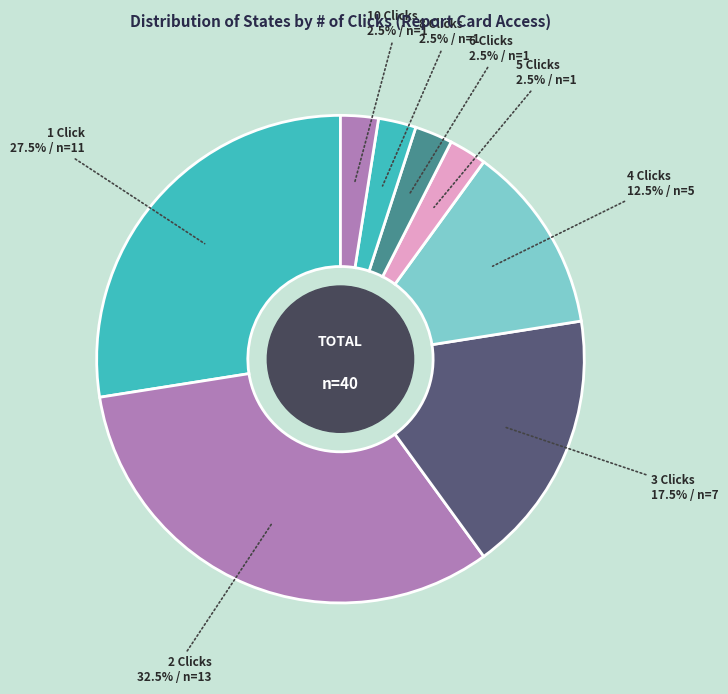

How many segments does this pie chart have?

8